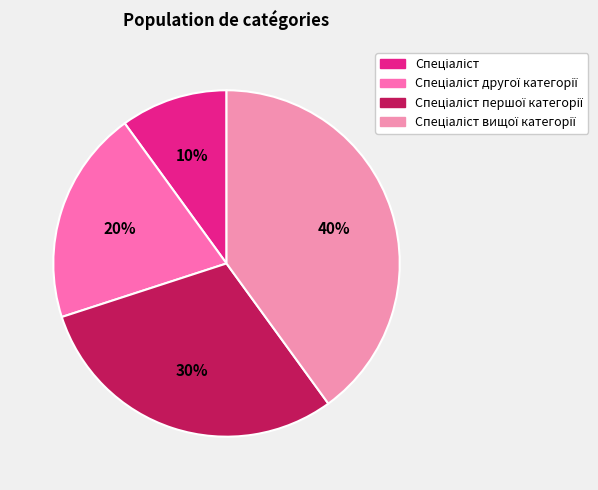

Which slice is the largest?

Спеціаліст вищої категорії